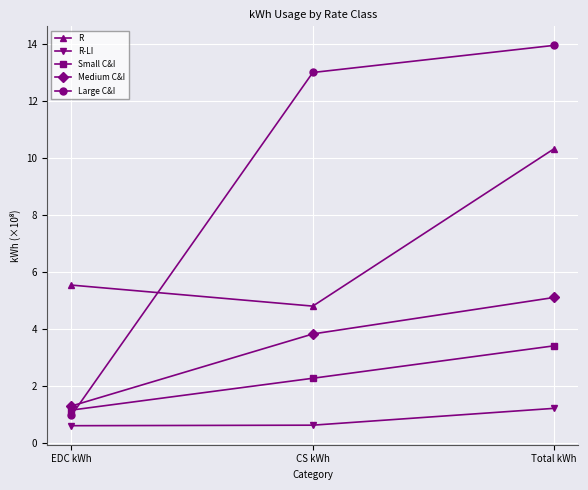

What is the sum of the R values at CS kWh and EDC kWh?

10.3